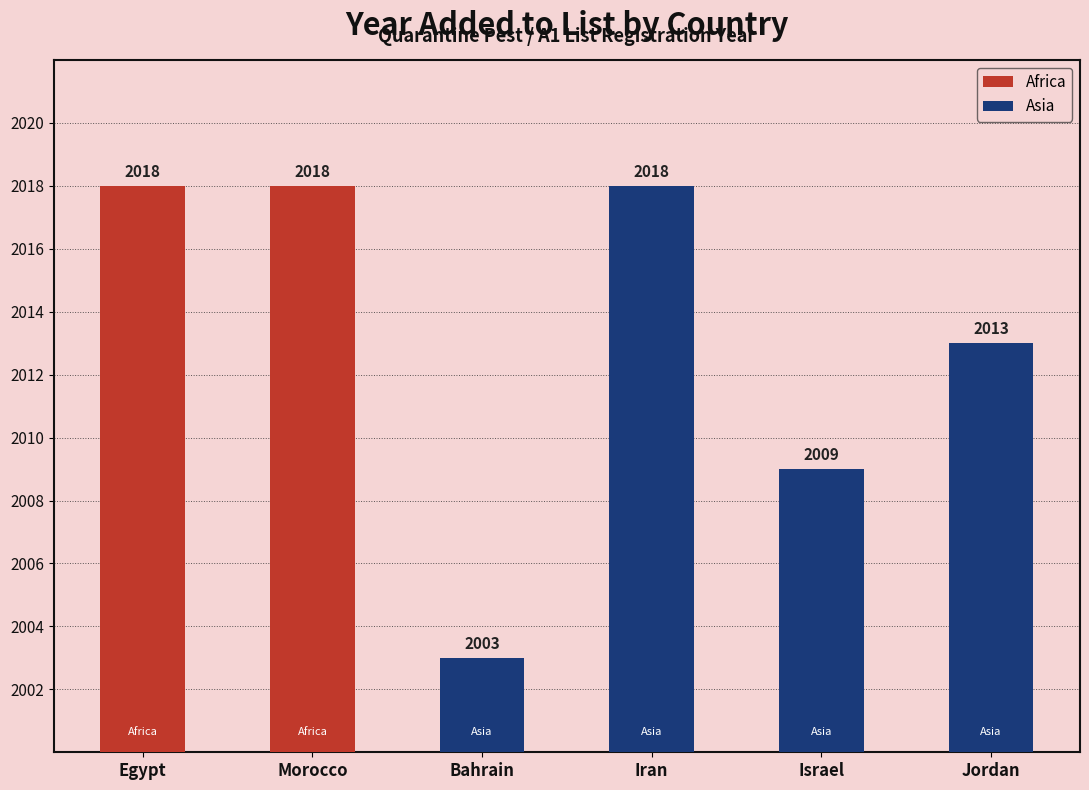

Reading left to right, list all the values displayed in this chart.

2018	2018	2003	2018	2009	2013